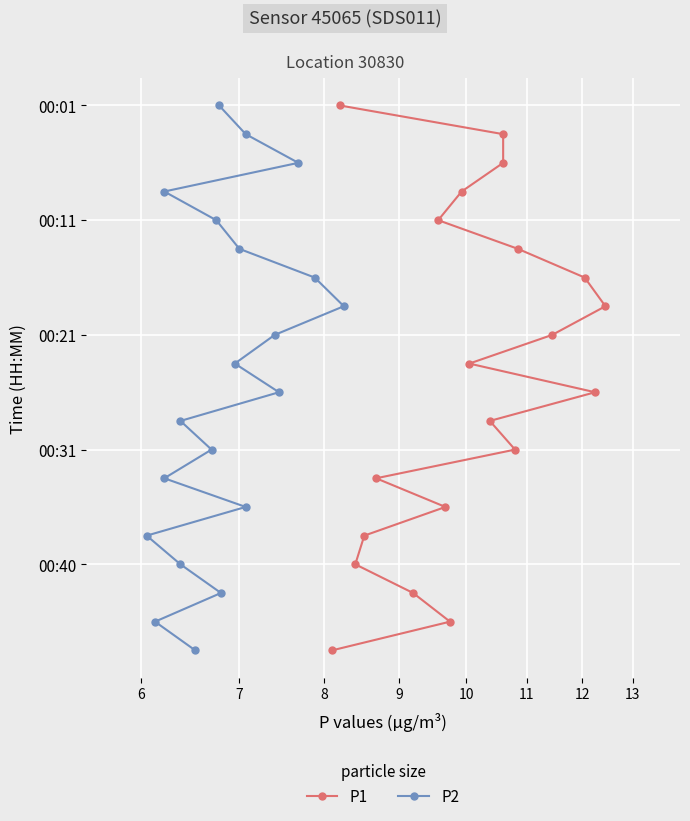

True or false: P2 and P1 cross at least once.

False